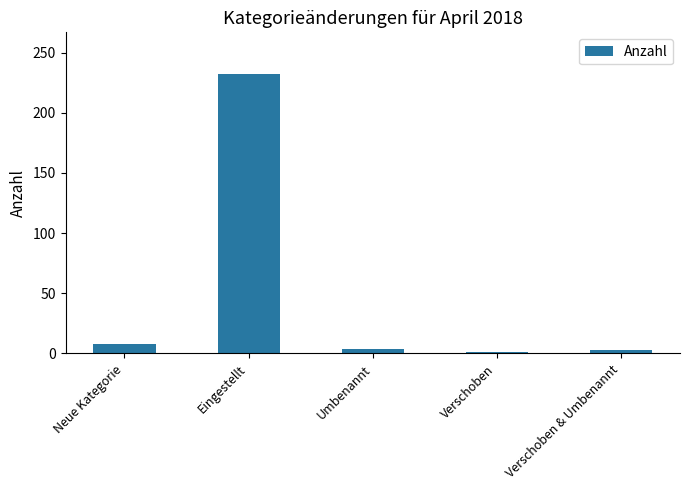

What is the ratio of the value at Eingestellt to the value at Umbenannt?

58.0